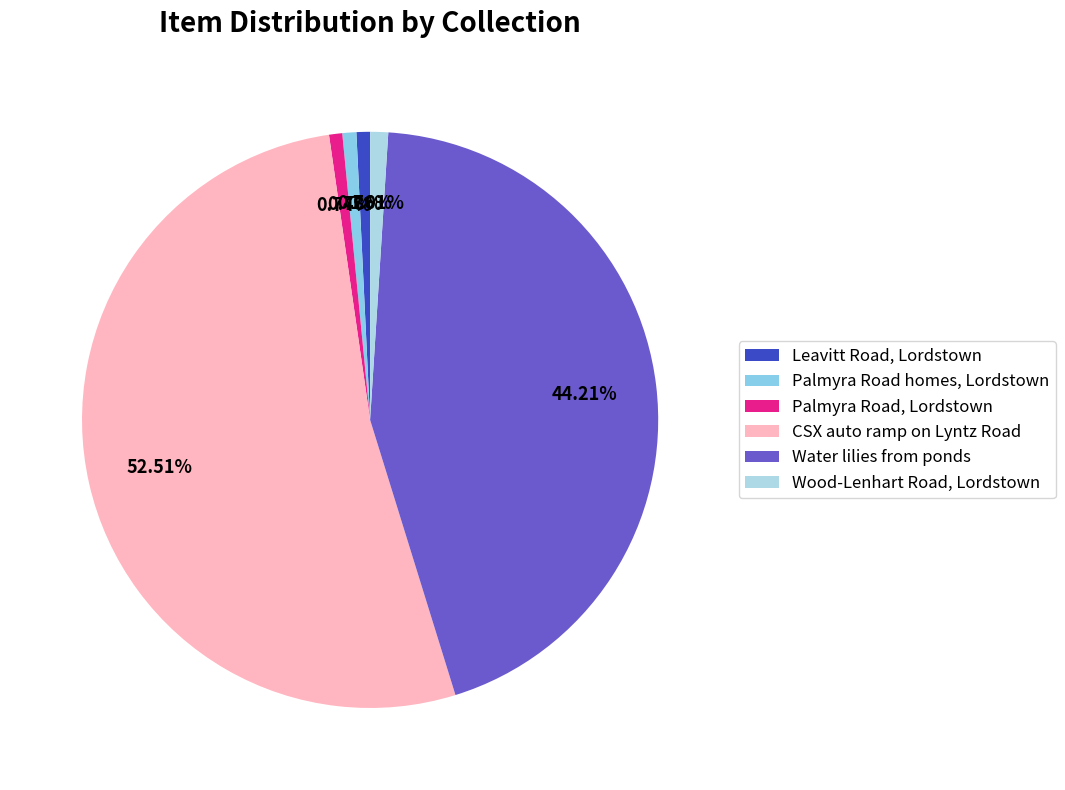

Combined, what portion of the pie is Water lilies from ponds and CSX auto ramp on Lyntz Road?

96.7%